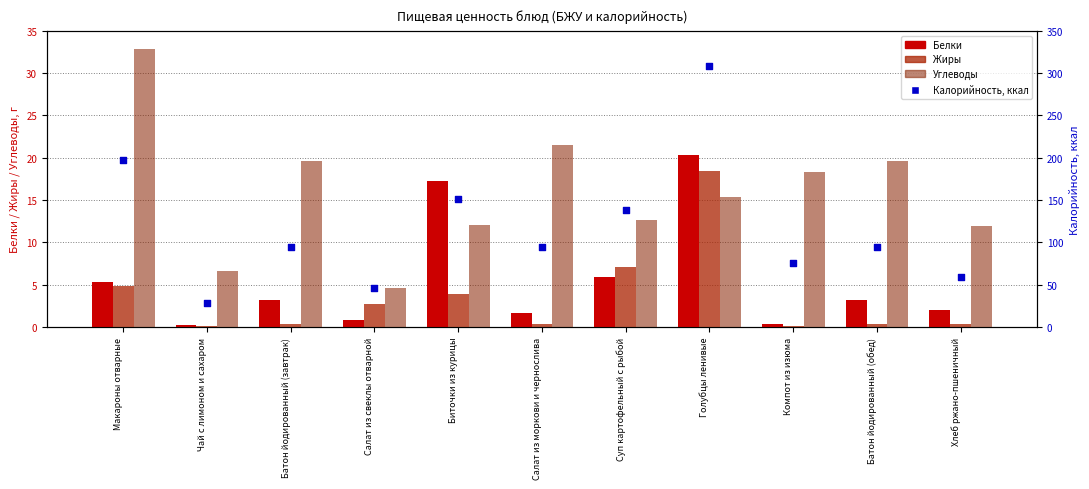

What are all the series names shown in the legend?

Белки, Жиры, Углеводы, Калорийность, ккал